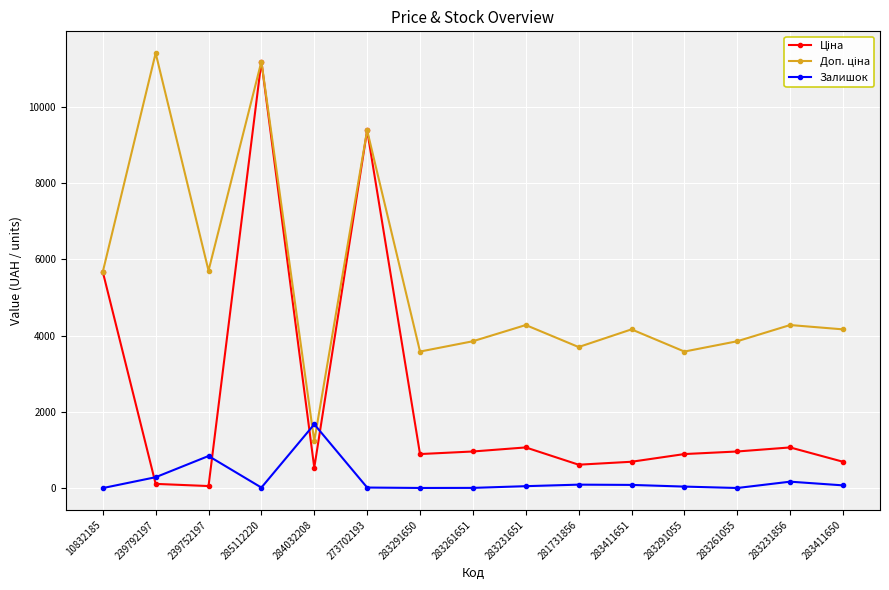

At which category is the sum across all series the highest?

285112220